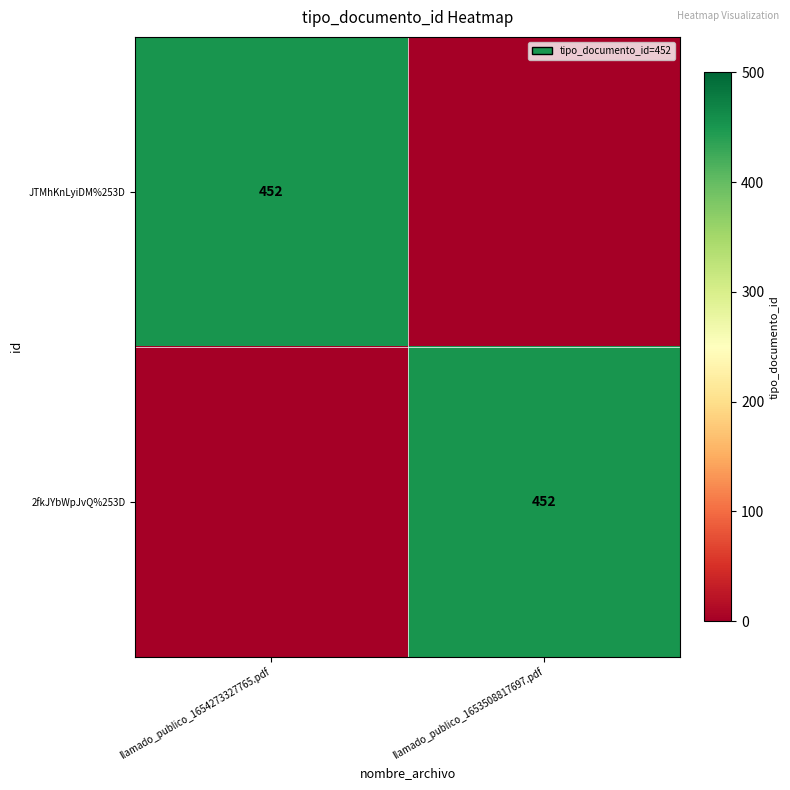

Count the number of data series in this chart.

2